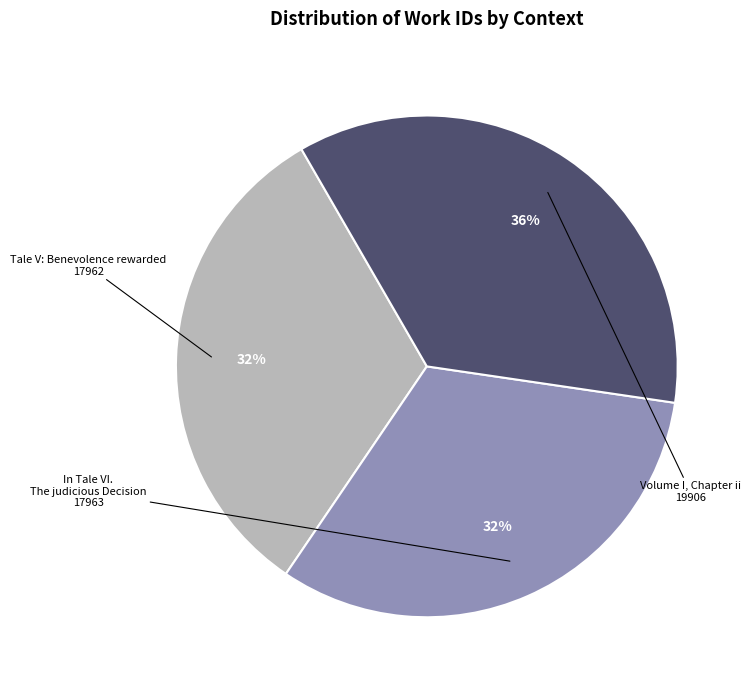

To the nearest percent, what is the average slice percentage?

33%